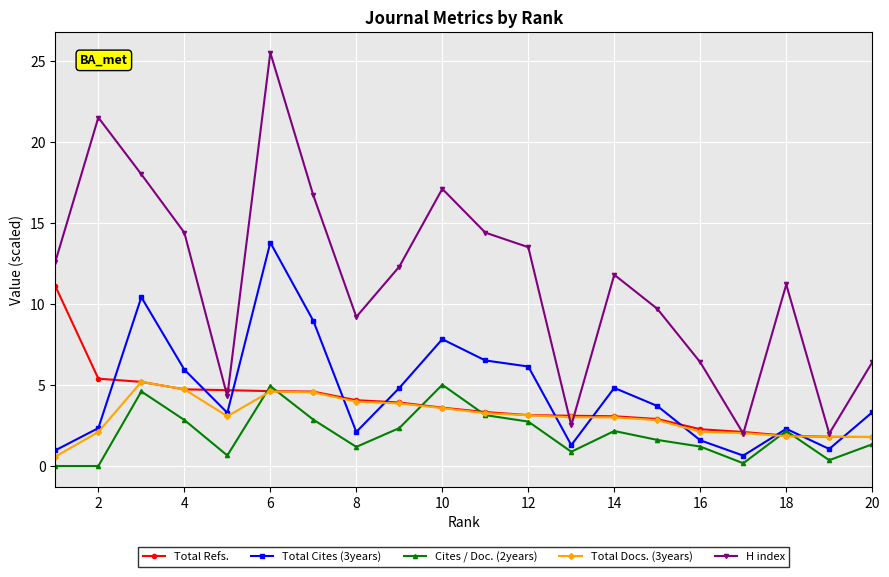

What is the maximum value shown in the chart?

25.5